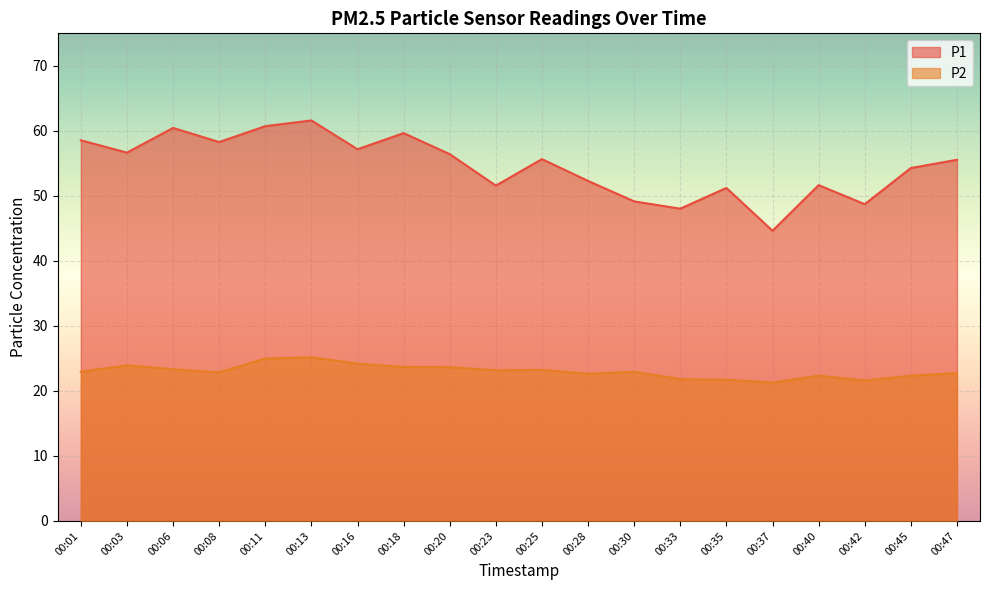

How many data points in P2 are above 22?

16